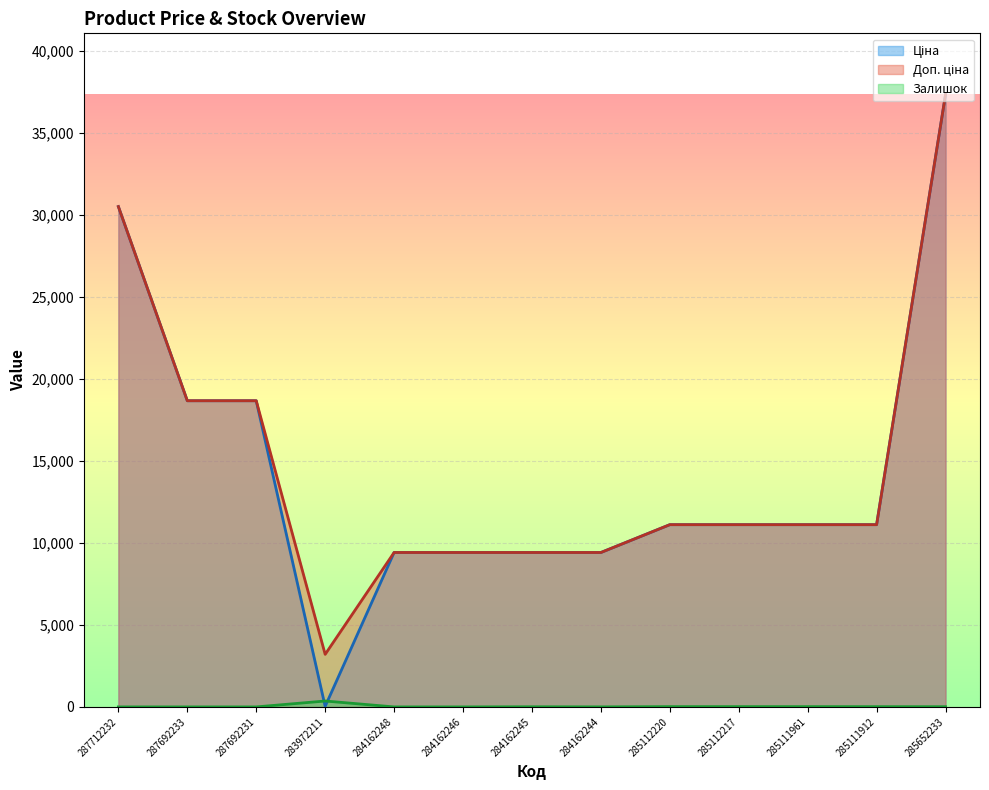

What is the average value of the Ціна series?

14411.7